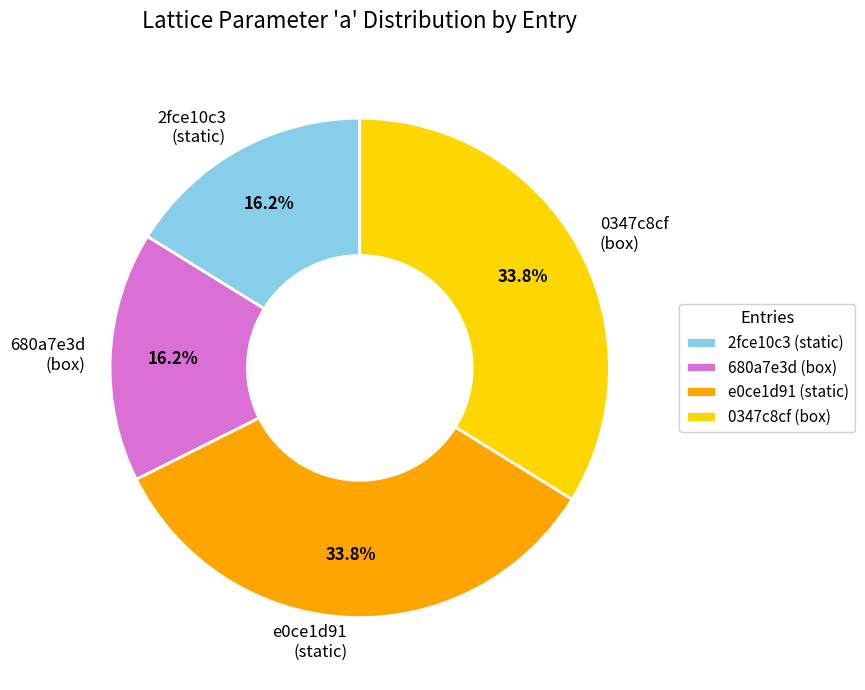

Is there a majority slice in this chart?

No